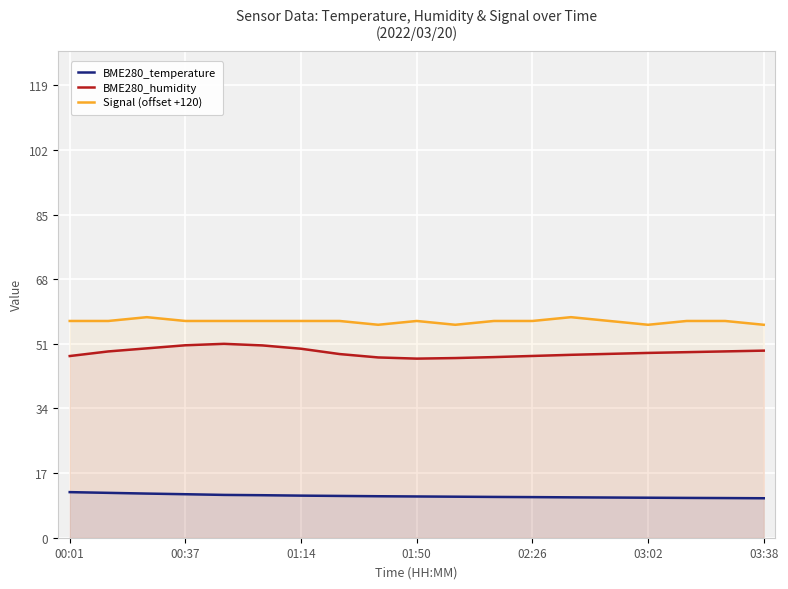

Does the chart display data point markers on the line(s)?

No